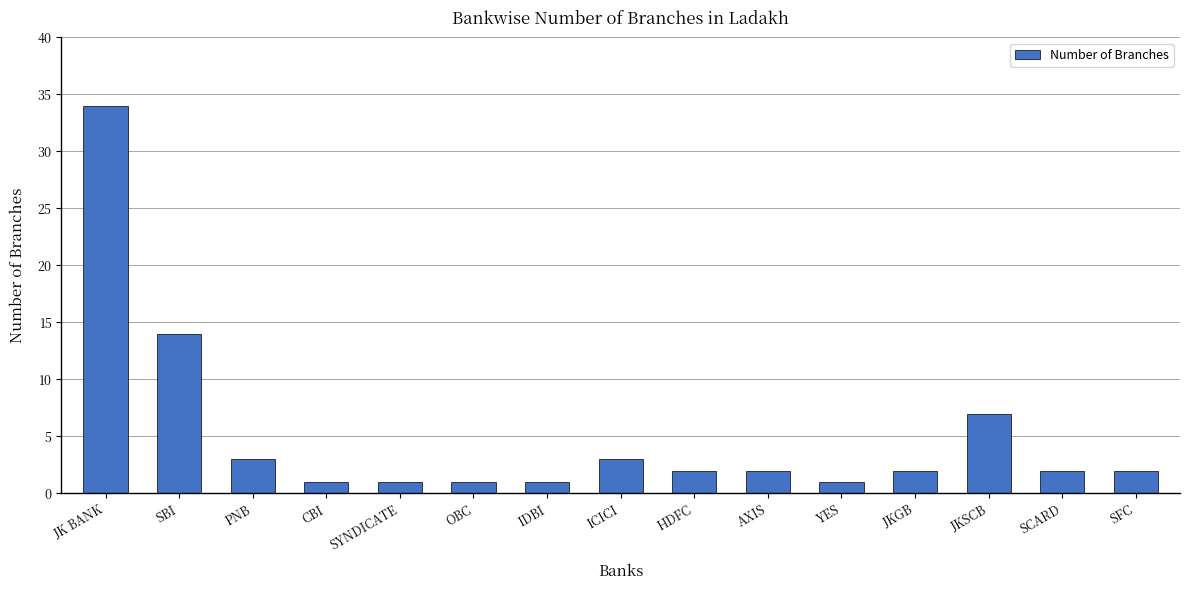

What is the greatest value displayed?

34